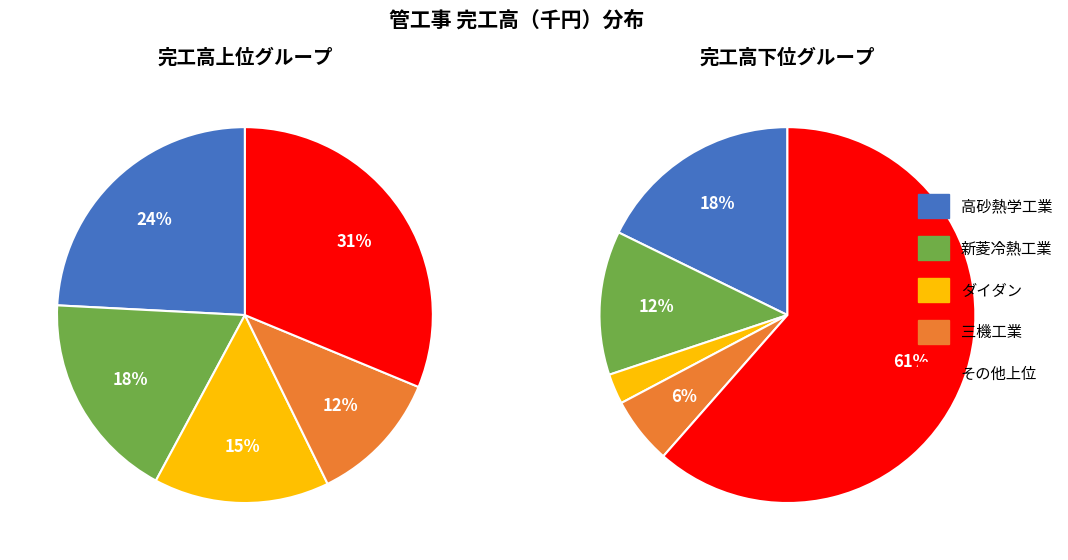

How many slices are in this pie chart?

5